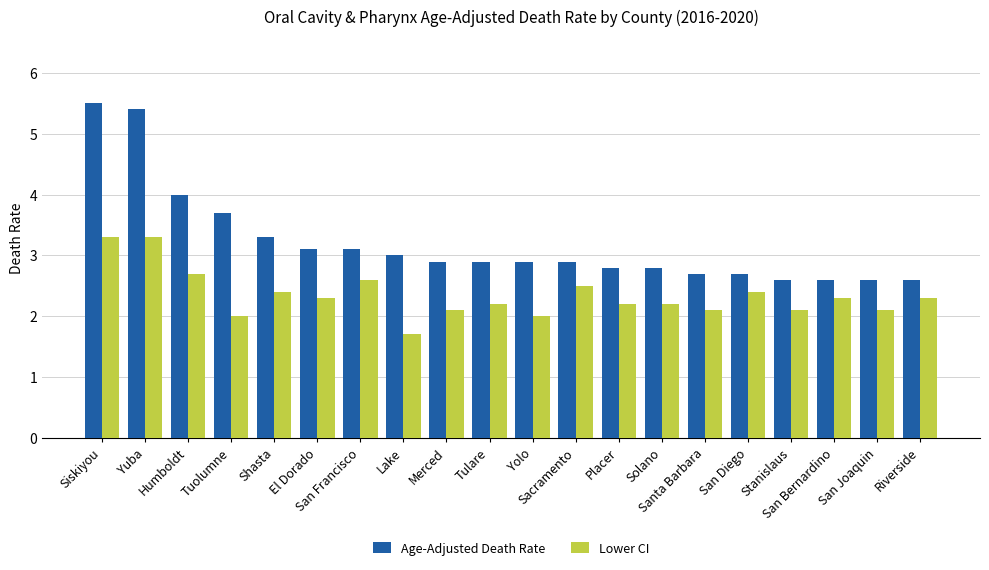

What is the label of the 4th bar from the right?

Stanislaus